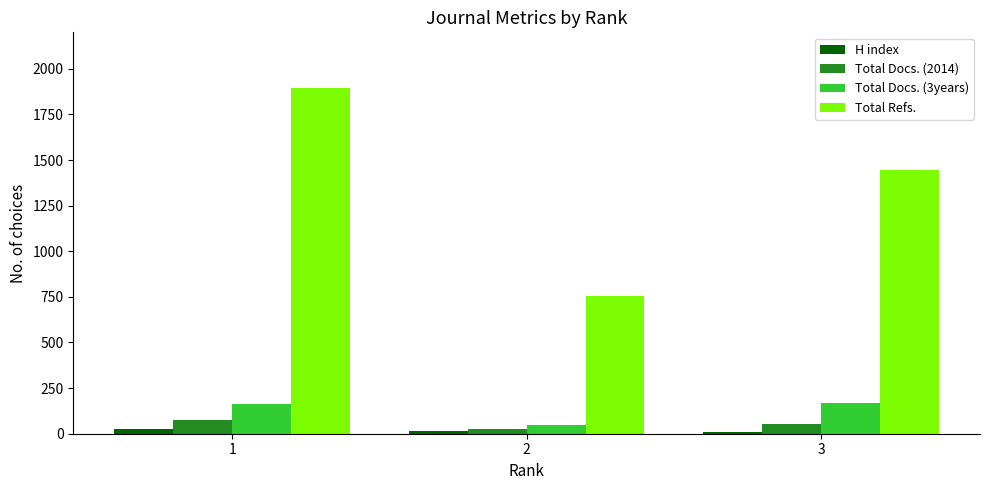

What is the value of the Total Docs. (3years) bar at the 1st from the left?

163